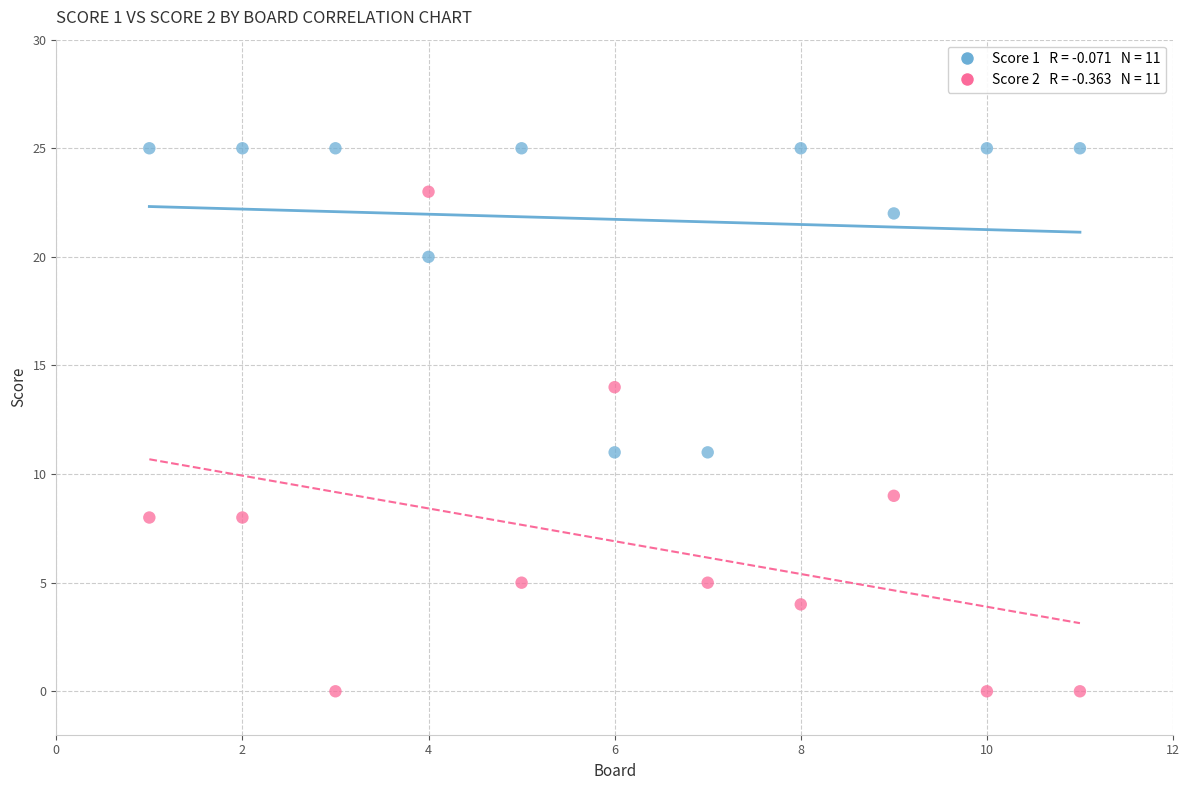

Across all data points, what is the range of X values (max minus min)?

10